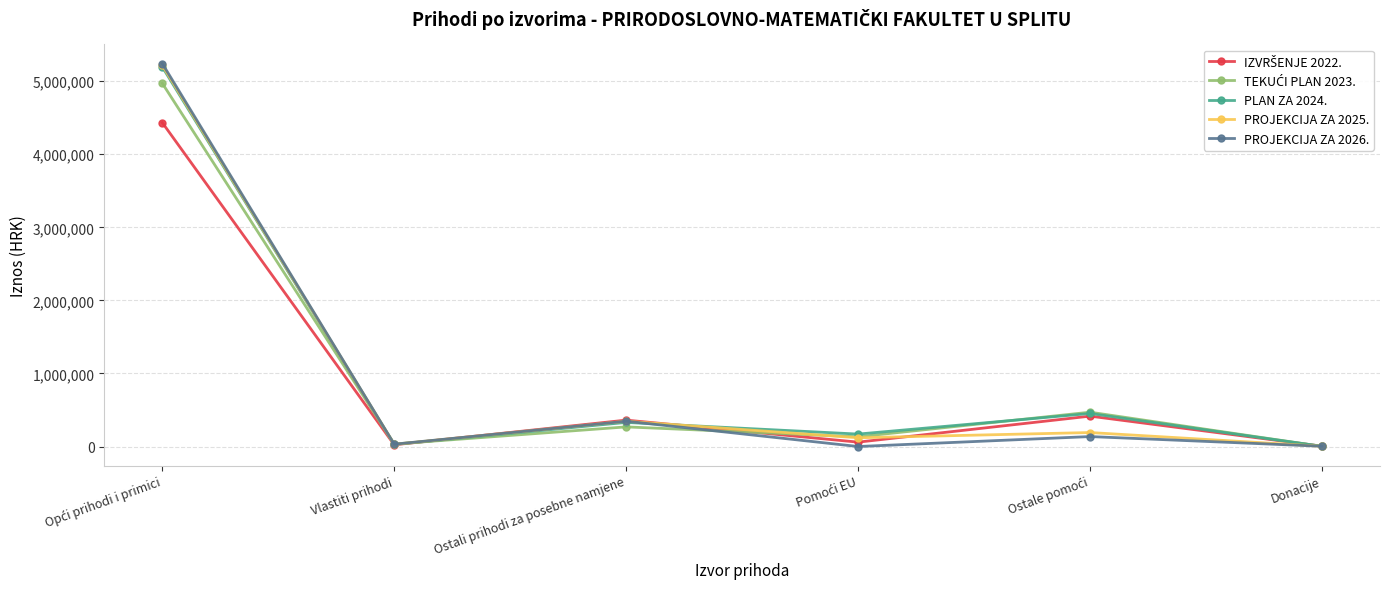

Which series has the largest range (max minus min)?

PROJEKCIJA ZA 2026.